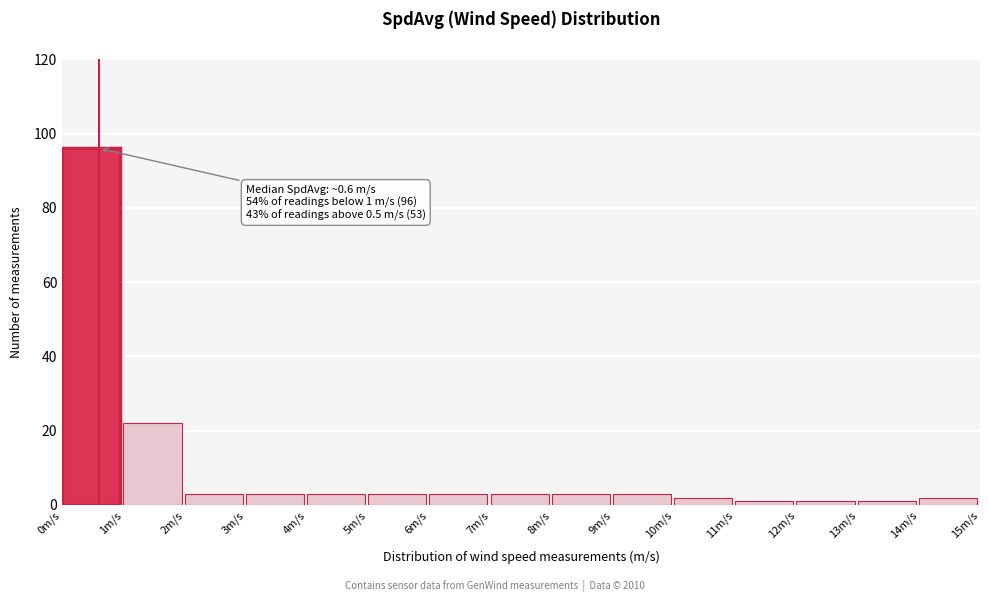

Which range on the x-axis has the tallest bar?

0 to 1